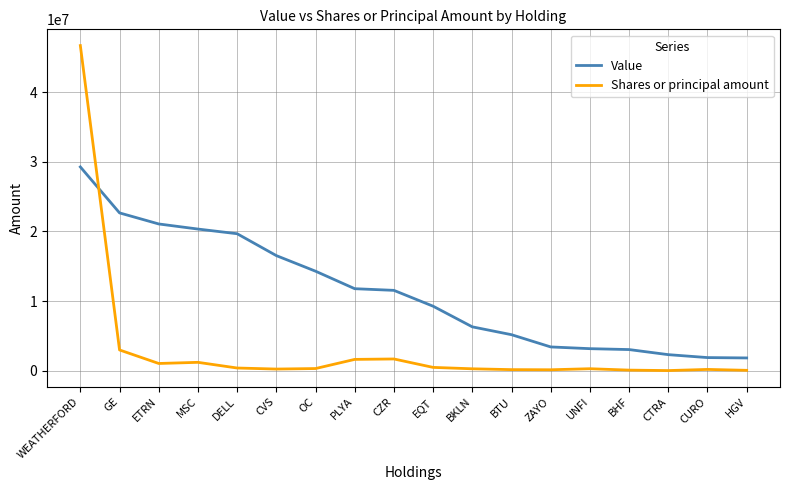

Between ETRN and BHF, which series saw the biggest shift?

Value